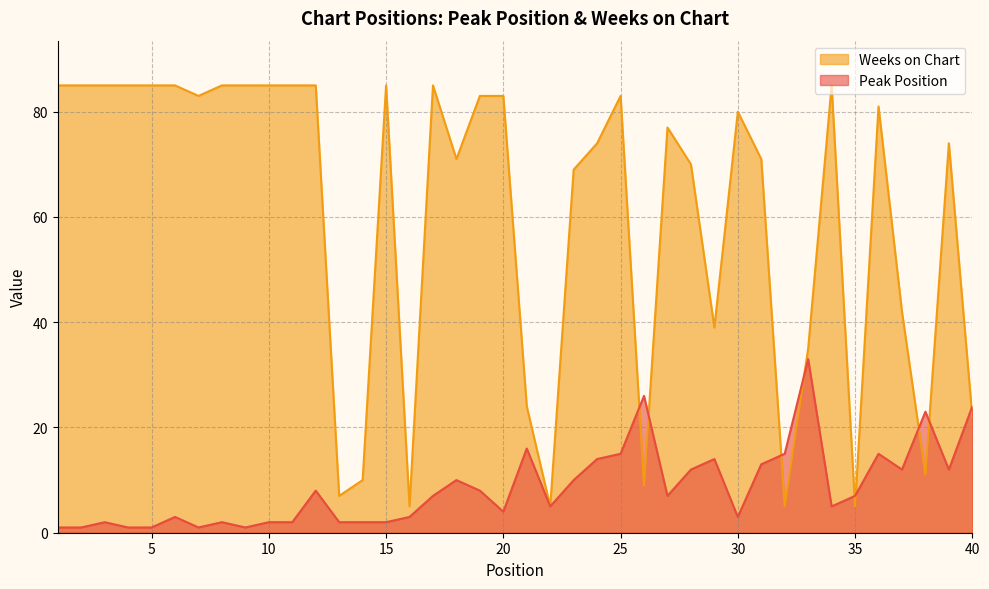

What is the value of the Peak Position point at the 10th from the left?

2